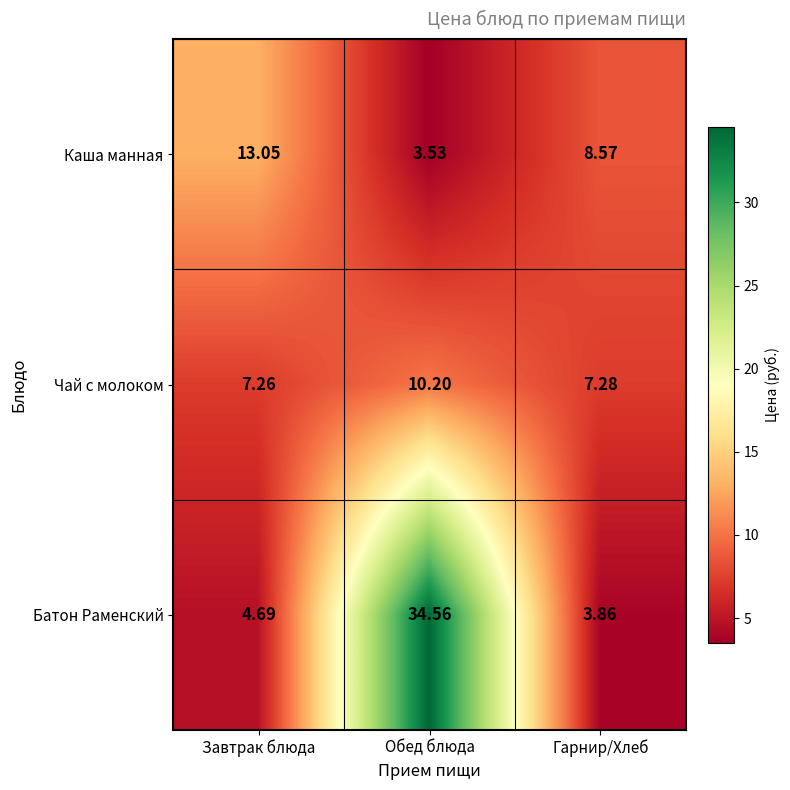

Which category has the lowest value across all series?

Обед блюда